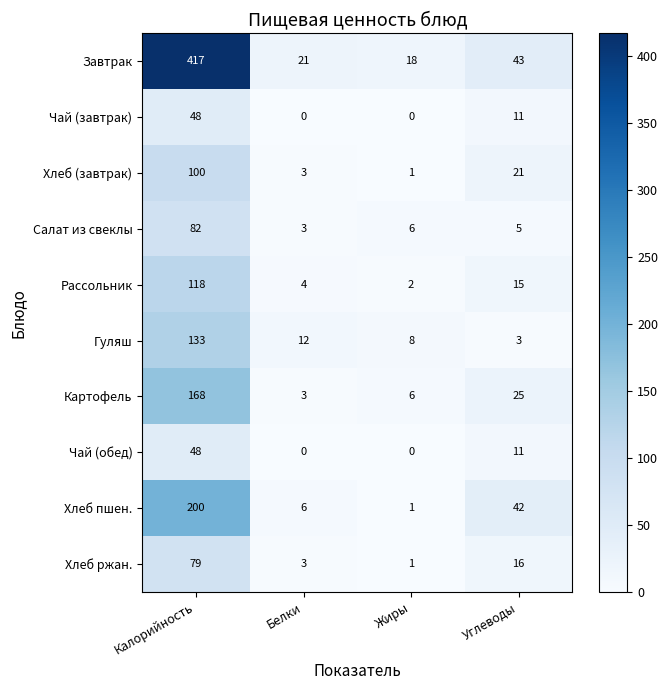

What is the approximate value of Хлеб ржан. at Калорийность, to the nearest 5?

80